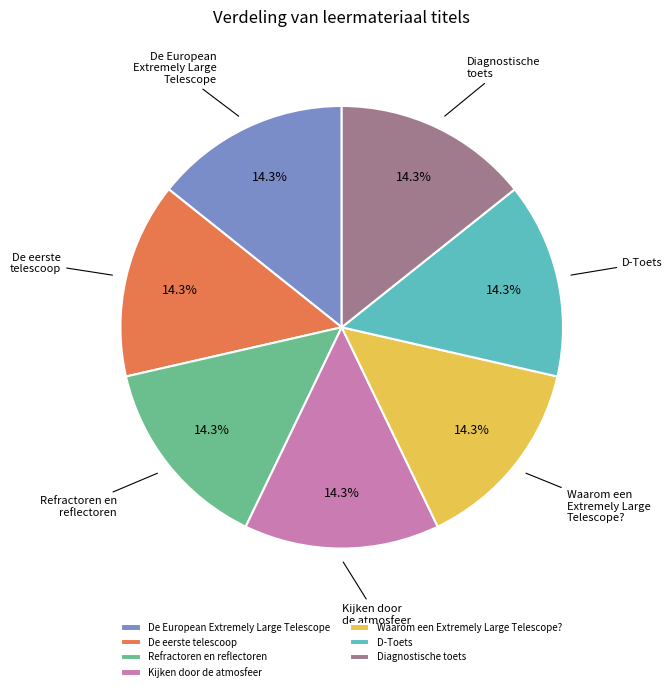

What percentage is the Refractoren en reflectoren slice, to the nearest percent?

14%